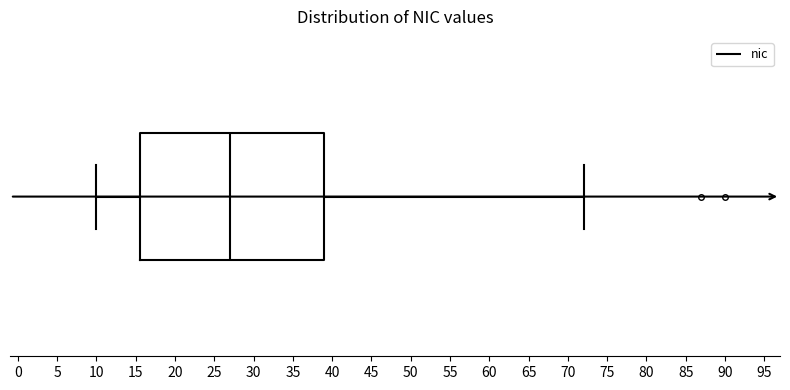

Transcribe this box plot: give where the median line is, the range the box spans, and where the two whiskers end, as read against the x-axis. The values are not printed on the chart, so give them approximately, as read against the axis.

median 27.0, box 15.5 to 39.0, whiskers 10.0 to 72.0